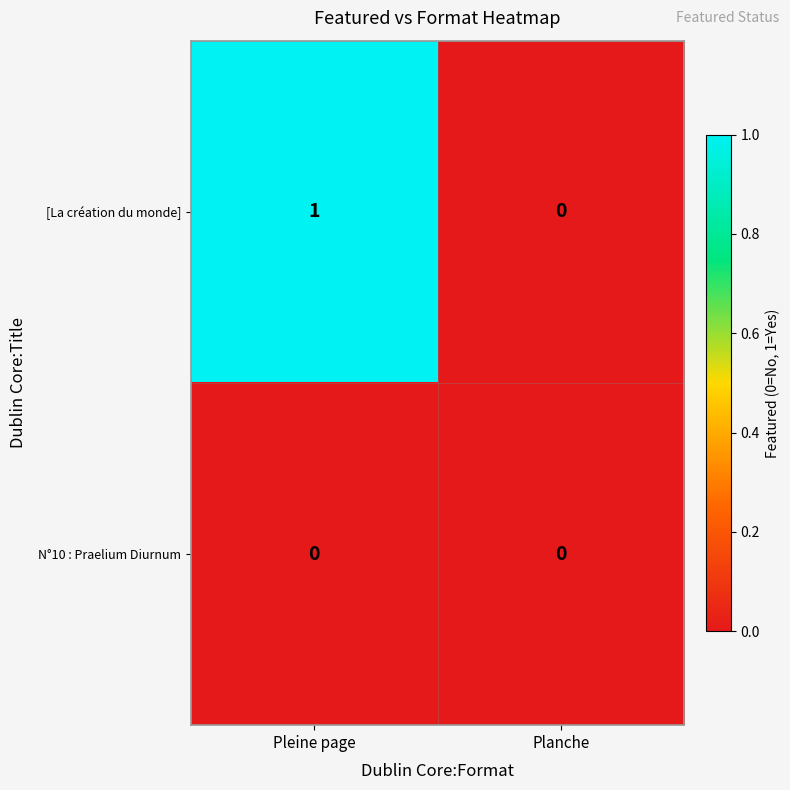

Reading left to right, list all the values displayed in this chart.

[La création du monde]: Pleine page=1	Planche=0
N°10 : Praelium Diurnum: Pleine page=0	Planche=0